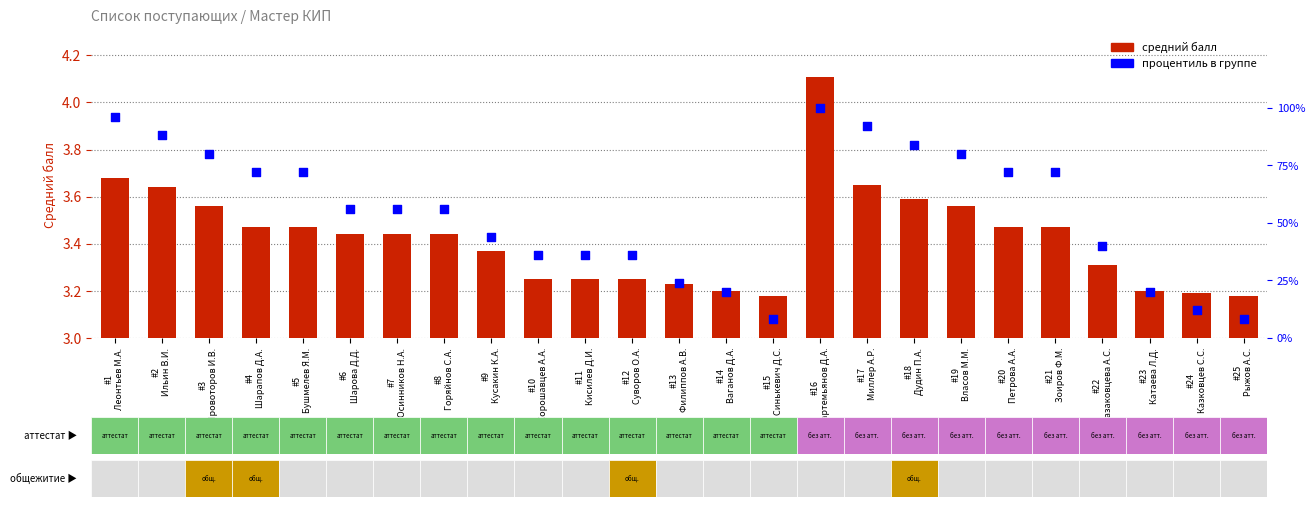

Which series contains the lowest Y value?

средний балл